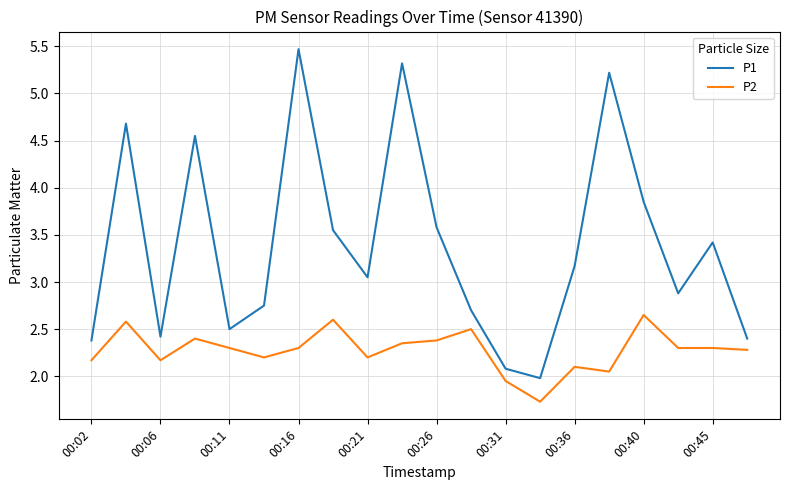

Which series has the largest total across all categories?

P1